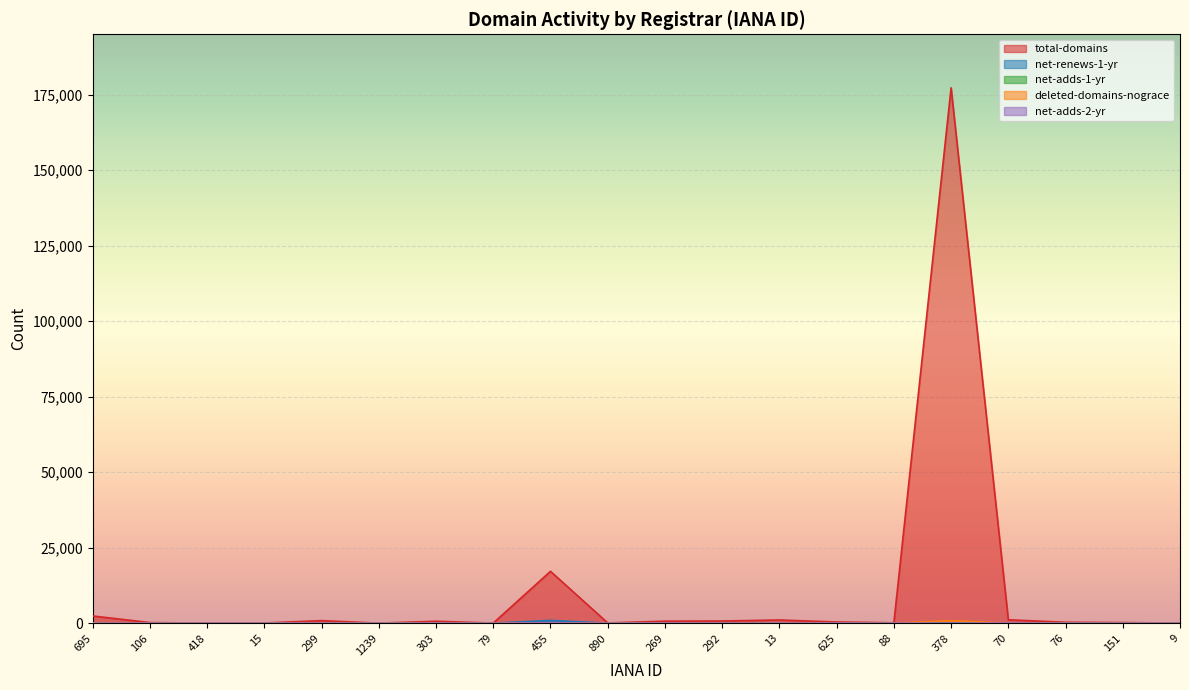

How many lines are shown in the chart?

5